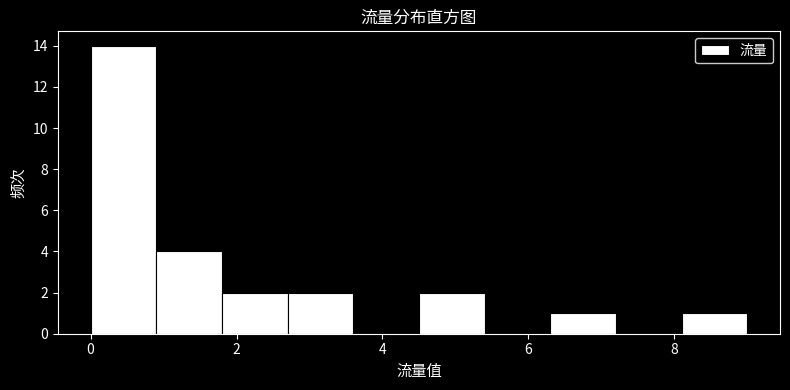

What is the height of the bar covering 0.0 to 0.9 on the x-axis? Neither the bar edges nor the heights are printed on the chart, so give them approximately, as read against the axes.

14